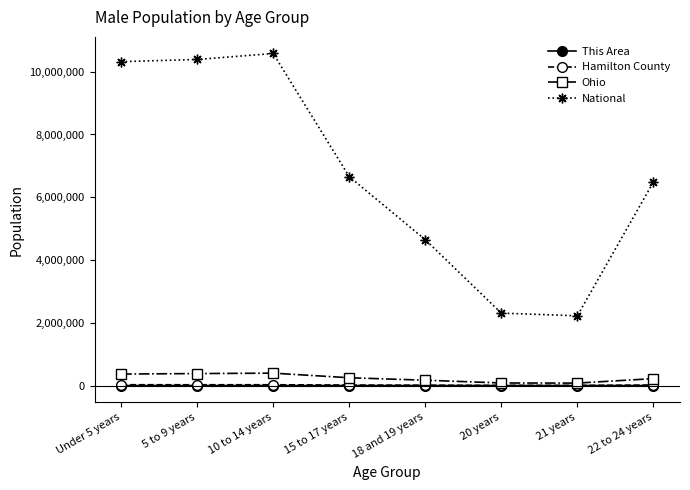

What is the difference between the maximum and minimum values in the Hamilton County series?

20826